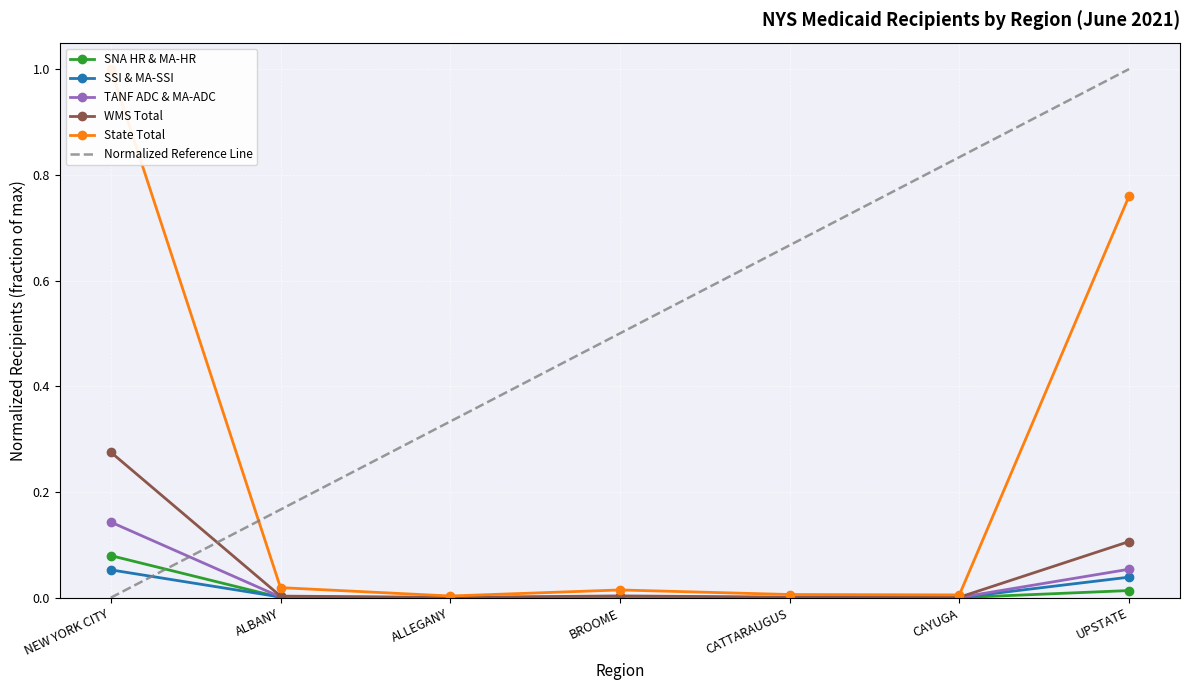

Which category has the lowest value across all series?

ALLEGANY